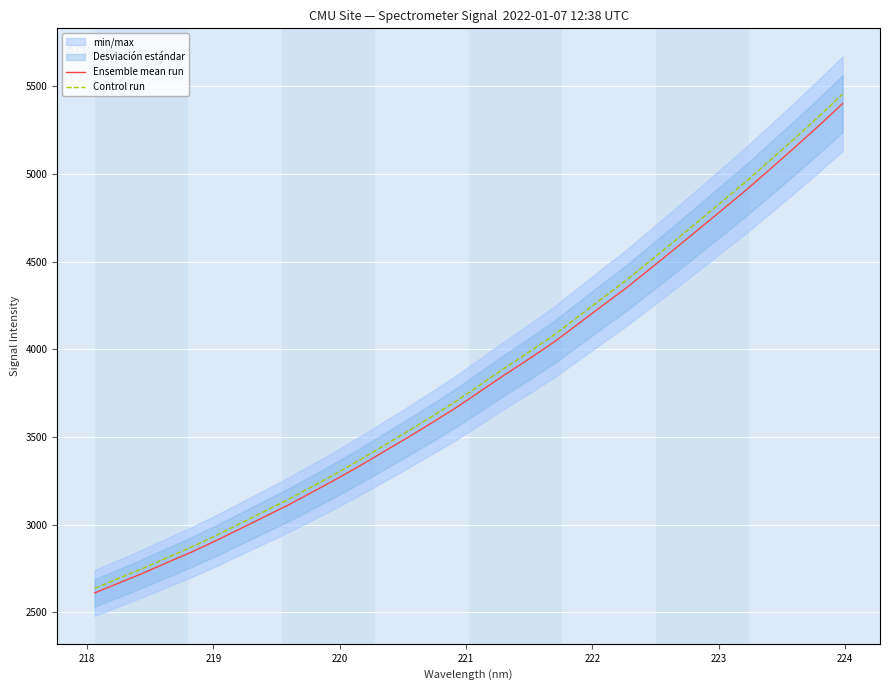

What is the maximum value for Control run?

5455.8